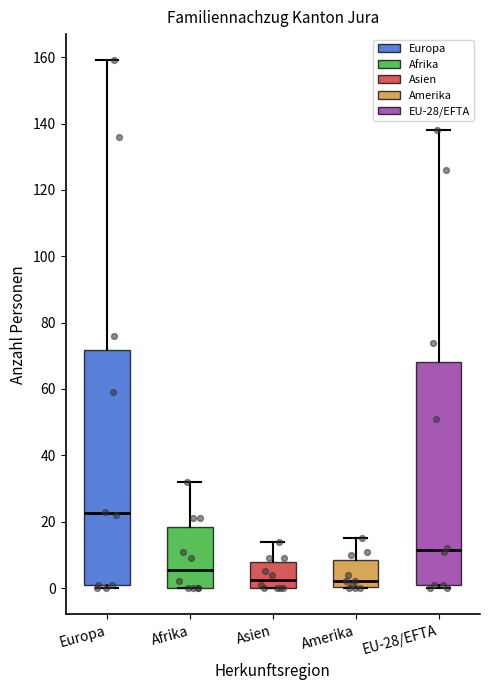

Comparing the boxes themselves (not the whiskers), which one is the tallest?

Europa